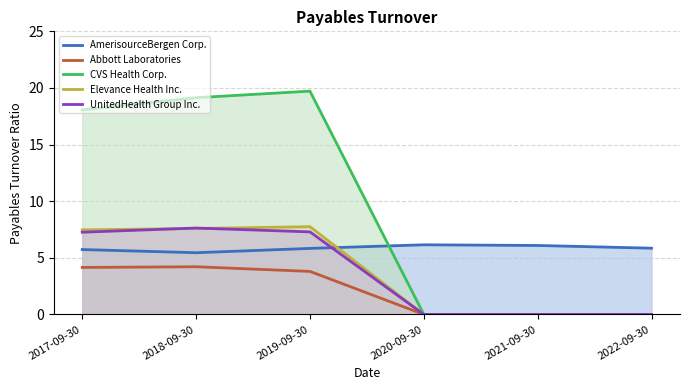

How many lines are shown in the chart?

5